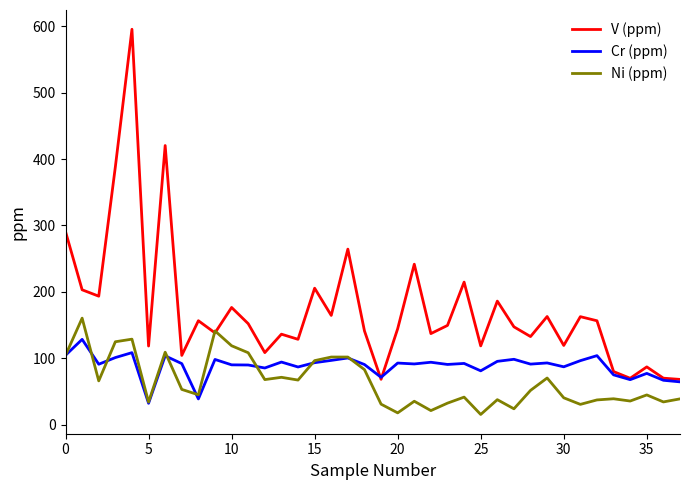

Rank the series by their maximum value, from lowest to highest.

Cr (ppm), Ni (ppm), V (ppm)